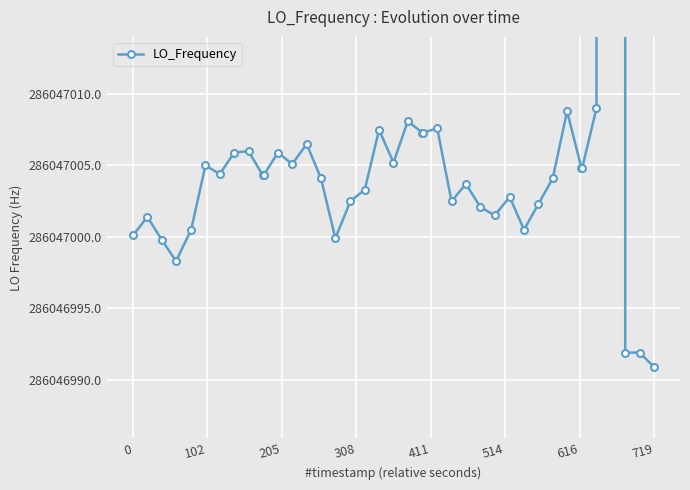

What is the maximum value shown in the chart?

286682710.6